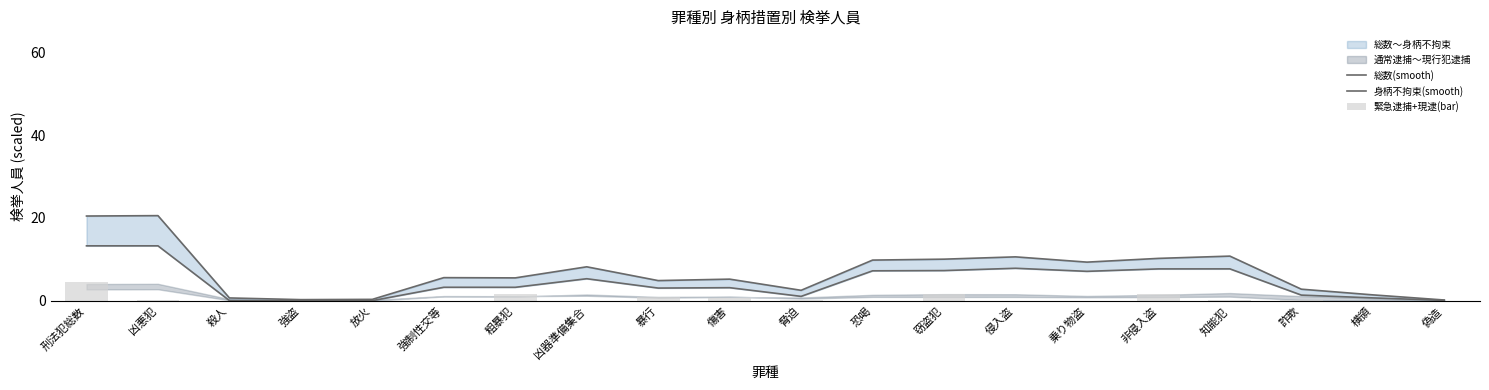

What is the sum of all 緊急逮捕+現逮(bar) values?

12.2